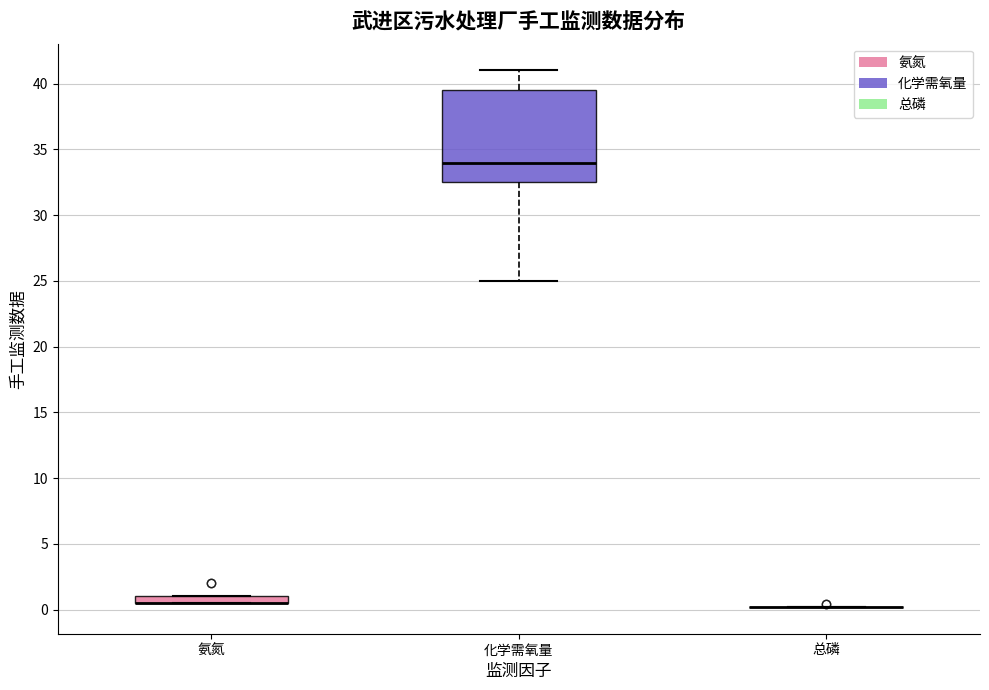

Which box is the tallest, from its lower edge to its upper edge?

化学需氧量